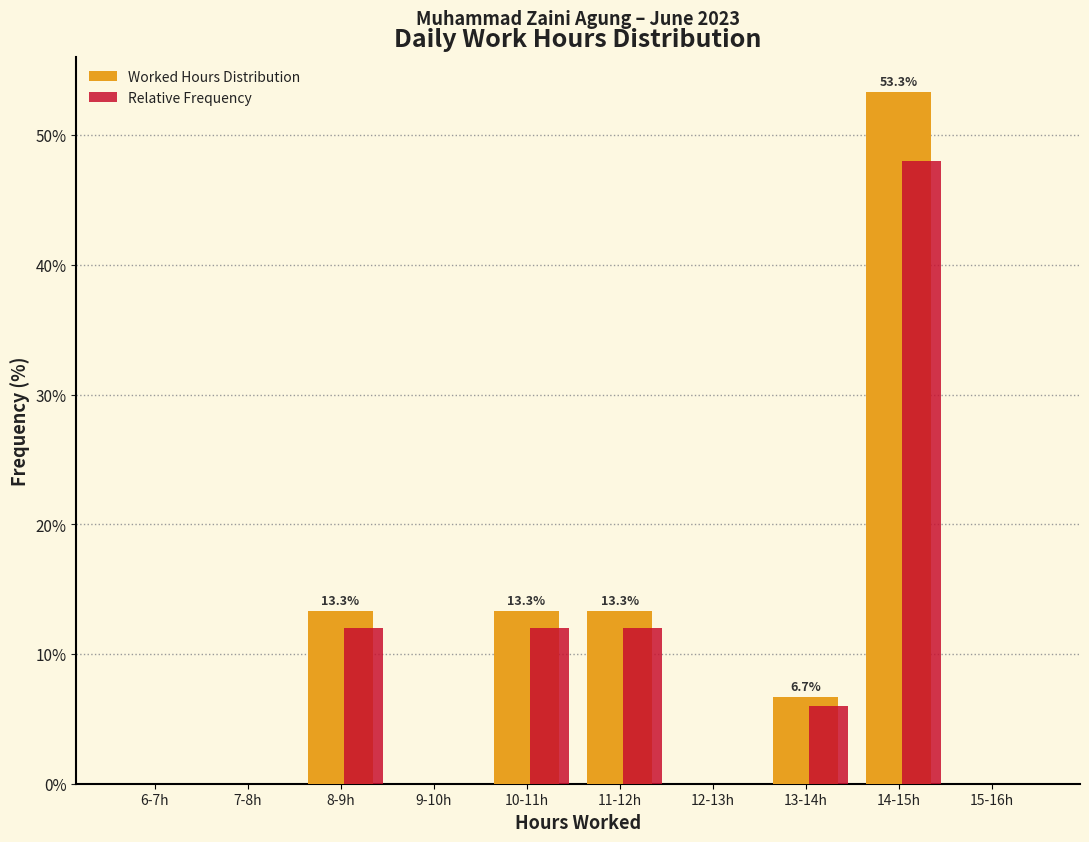

At which category is the sum across all series the highest?

14-15h